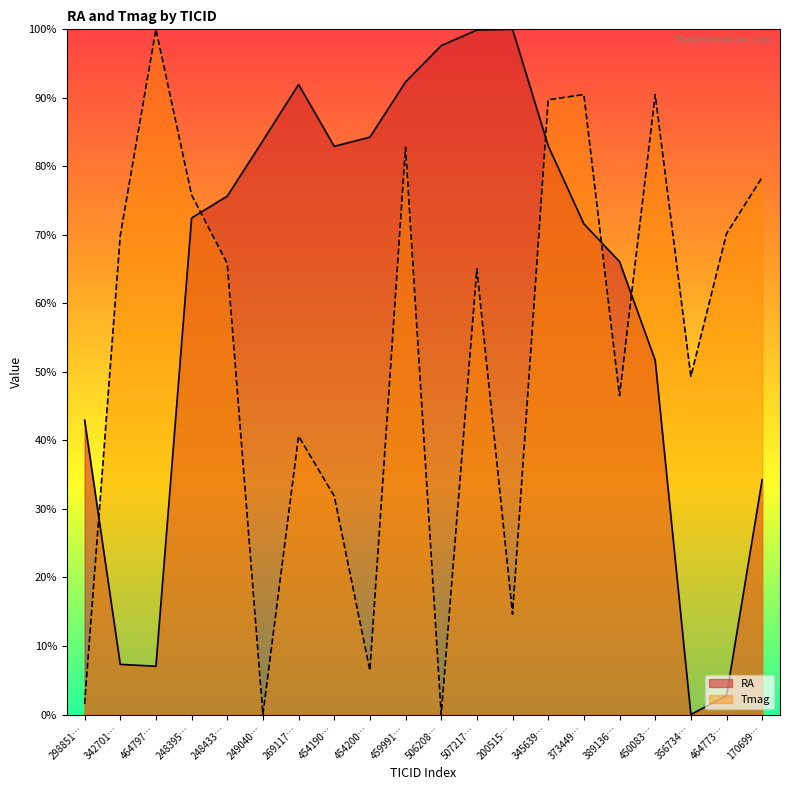

What position from the left is 248395…?

4